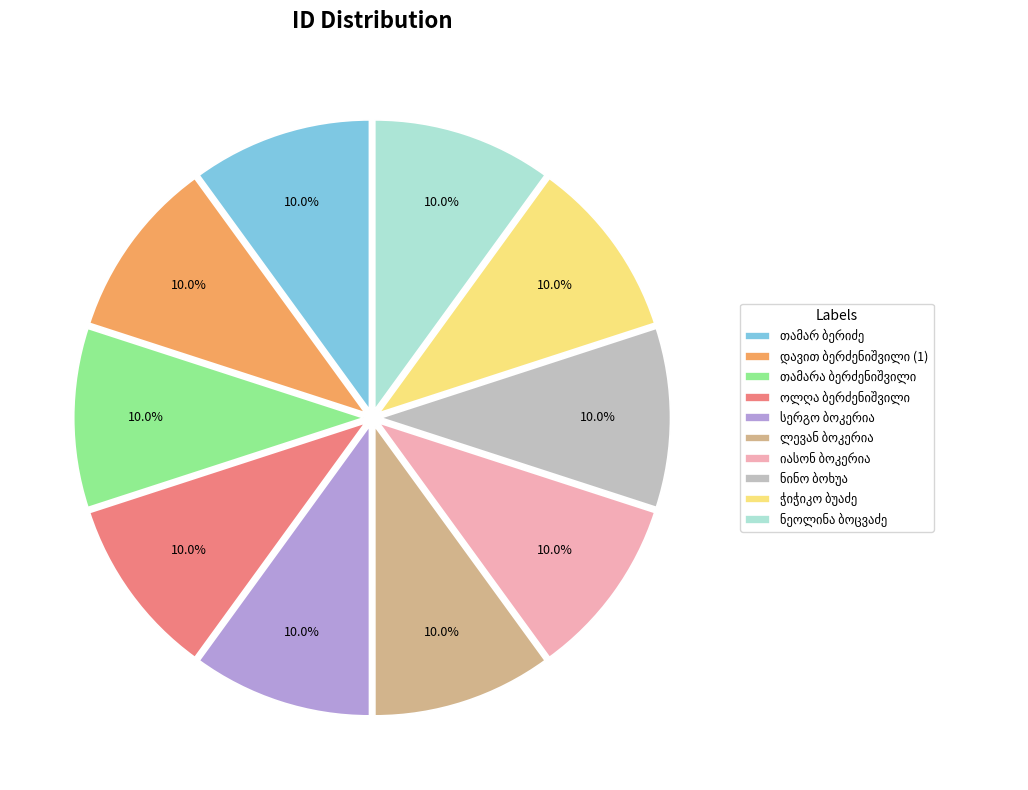

Is there a majority slice in this chart?

No